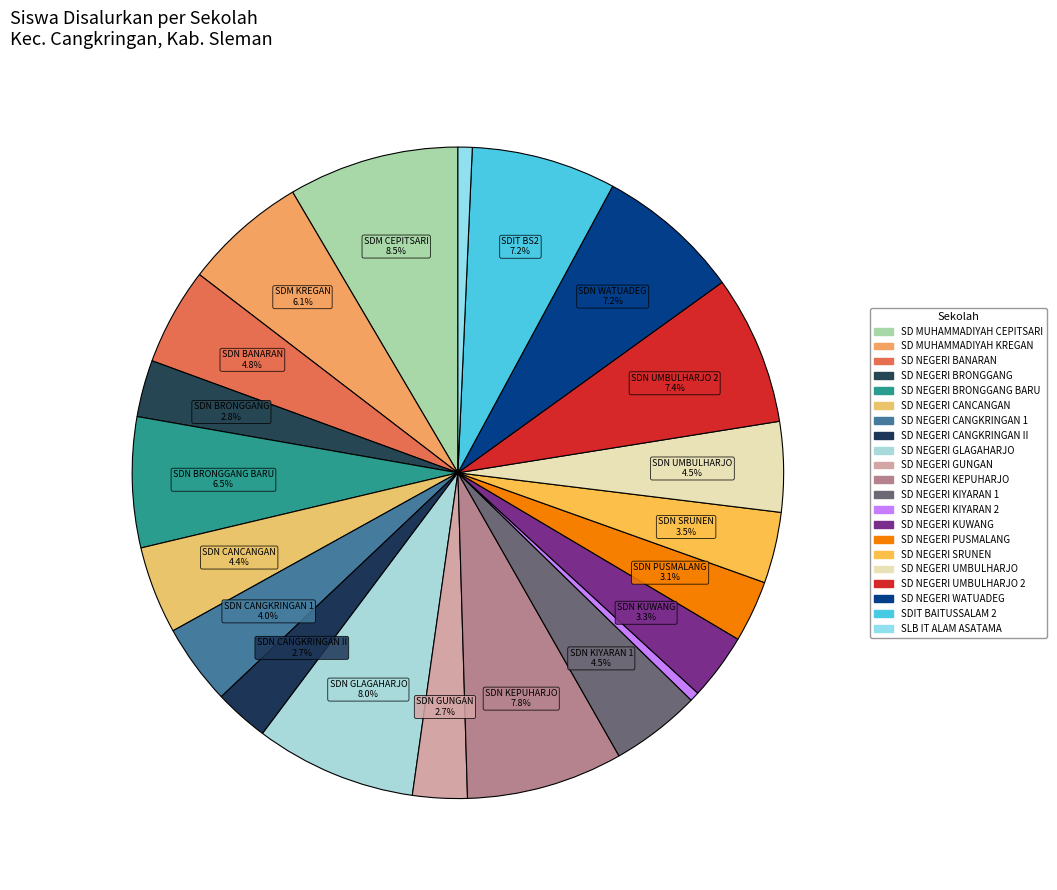

Is it true that SD NEGERI CANGKRINGAN 1 is 1% of the pie?

False